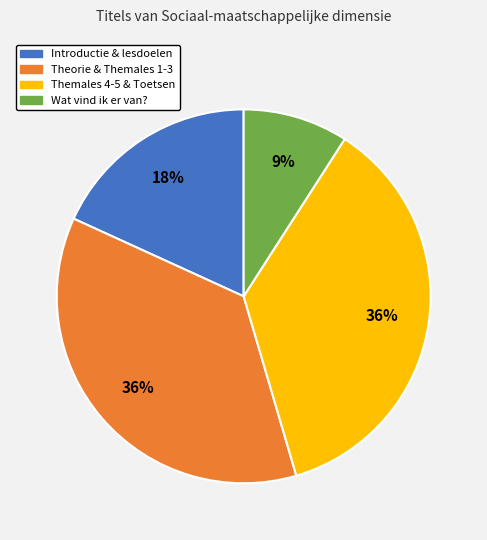

Is there a majority slice in this chart?

No